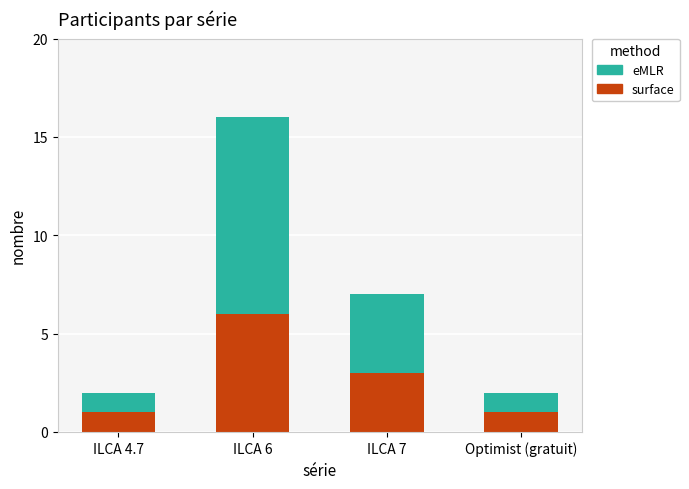

How many bars are there in total?

4